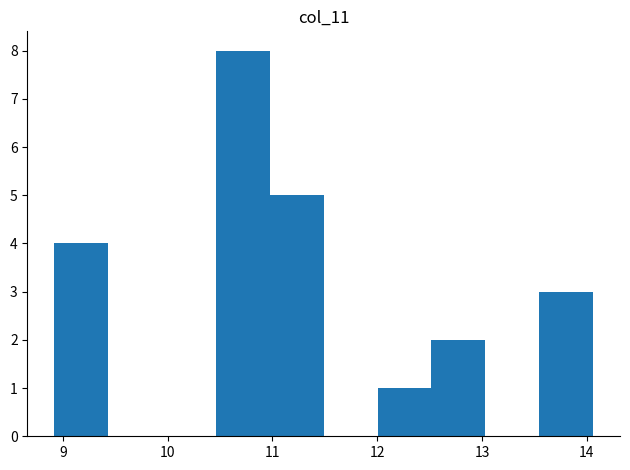

How tall is the bar that spans 10.5 to 11.0 on the x-axis? Neither the bar edges nor the heights are printed on the chart, so give them approximately, as read against the axes.

8